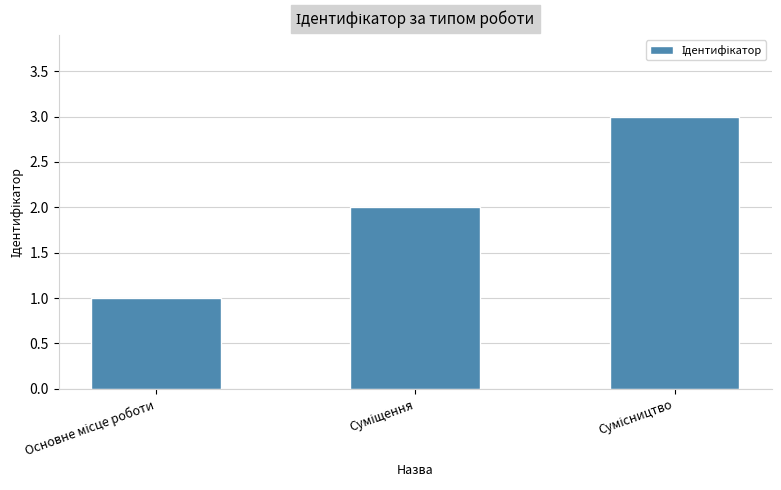

Does the chart contain stacked bars?

No